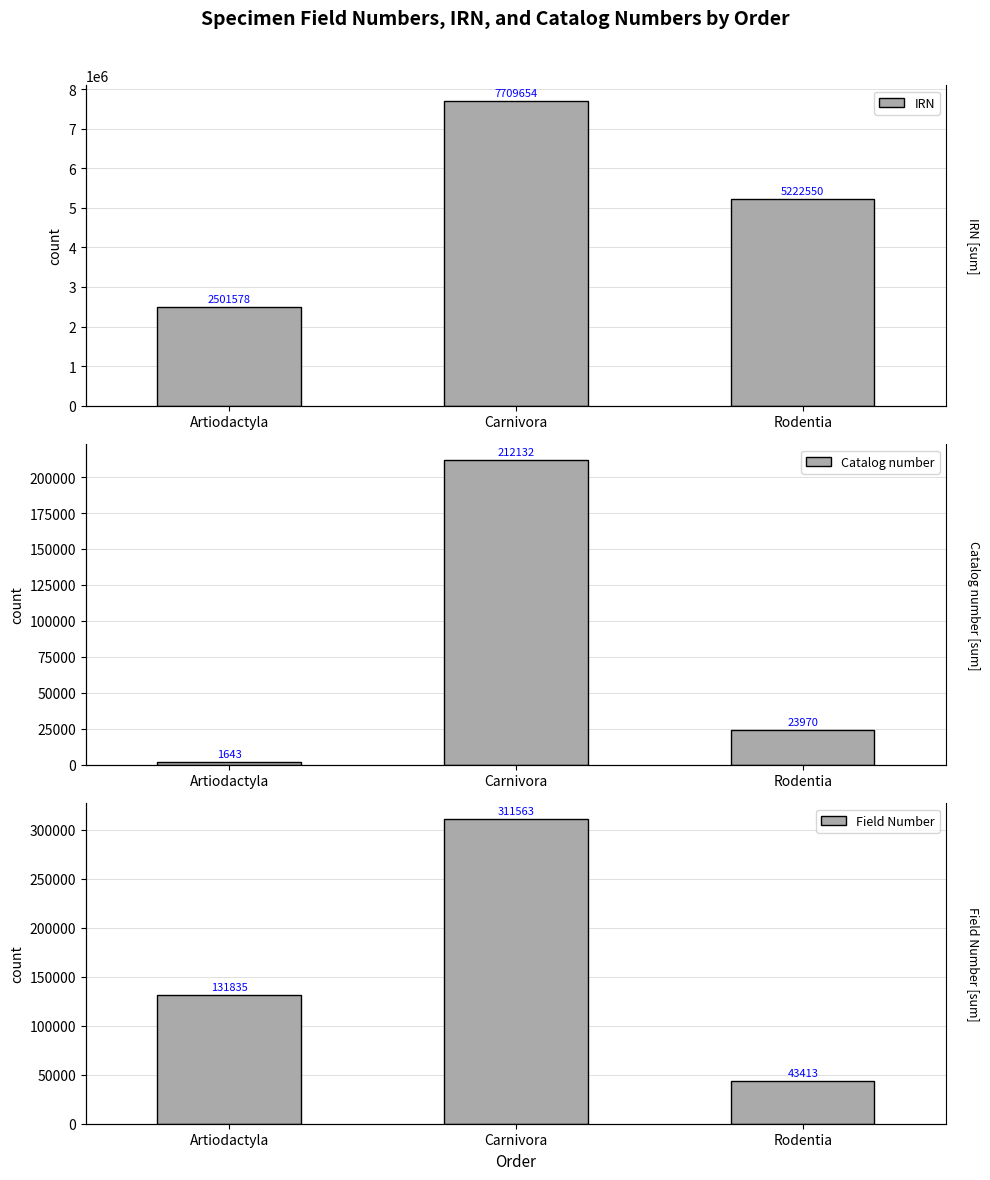

Reading left to right, extract all data points from this chart.

IRN: Artiodactyla=2501578	Carnivora=7709654	Rodentia=5222550
Catalog number: Artiodactyla=1643	Carnivora=212132	Rodentia=23970
Field Number: Artiodactyla=131835	Carnivora=311563	Rodentia=43413